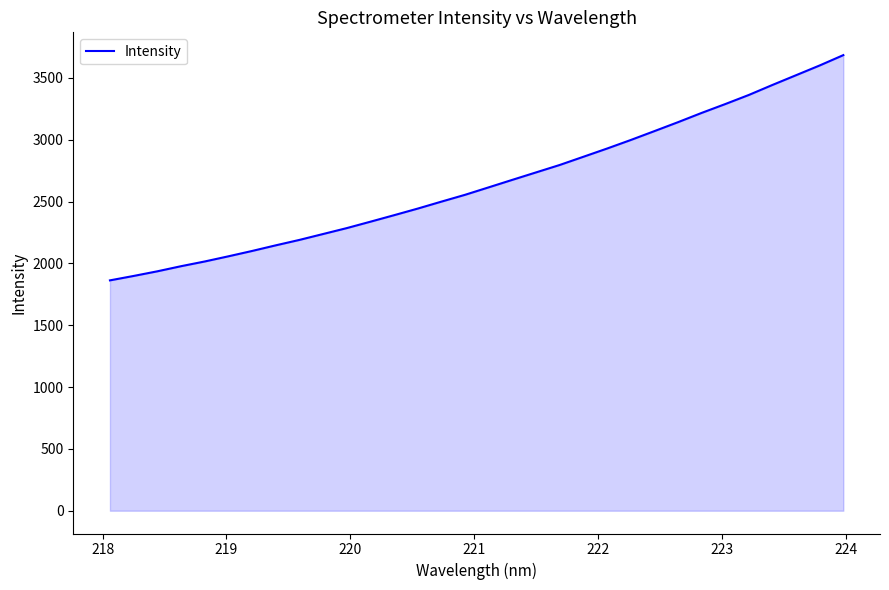

What is the minimum value shown in the chart?

1863.1